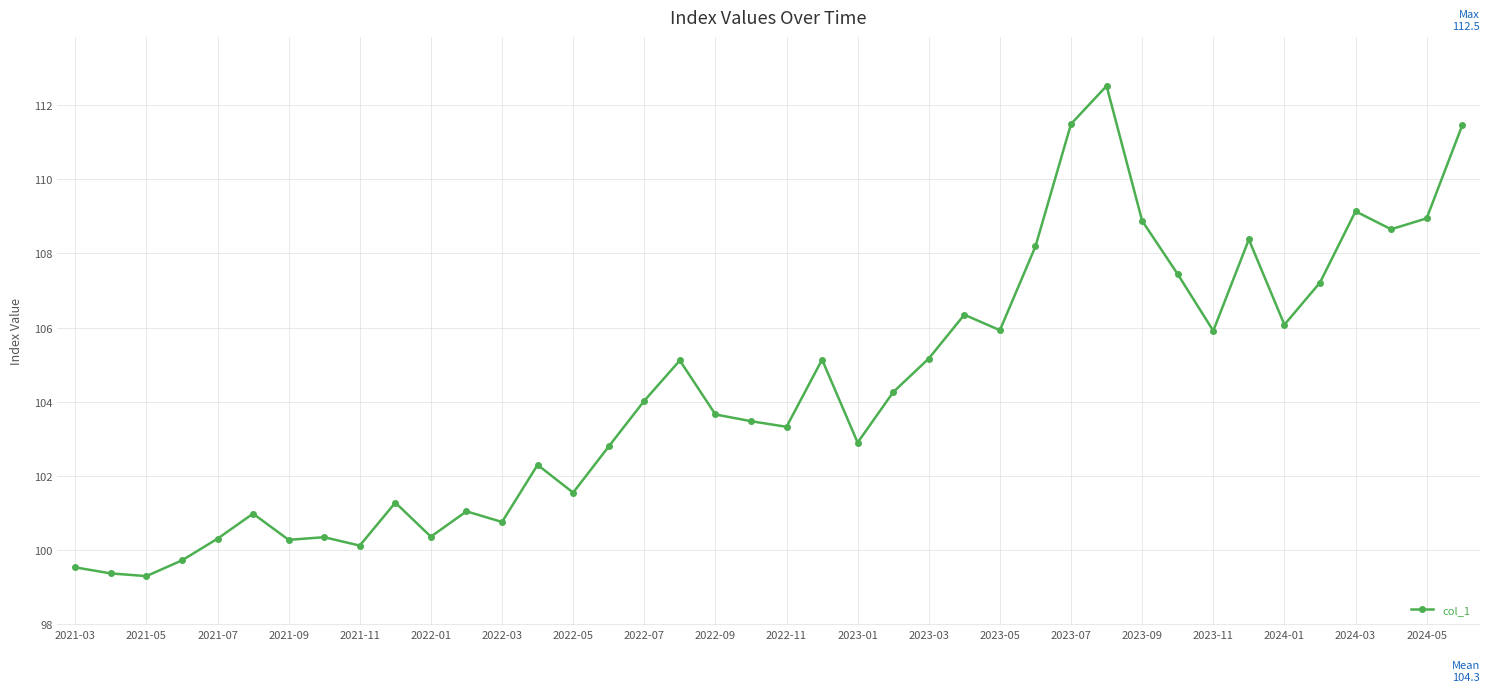

What is the smallest value displayed?

99.3